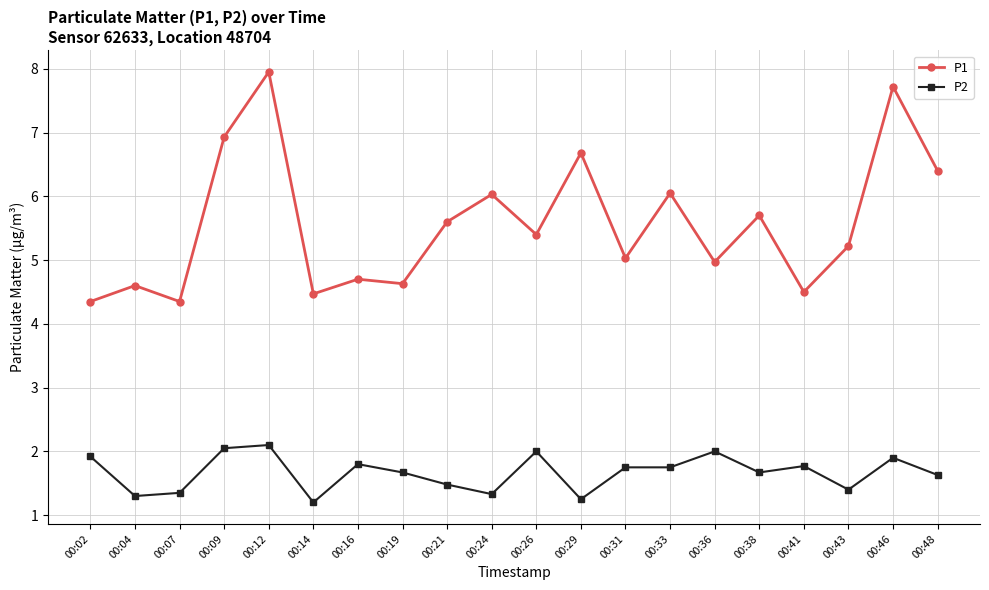

What are all the series names shown in the legend?

P1, P2